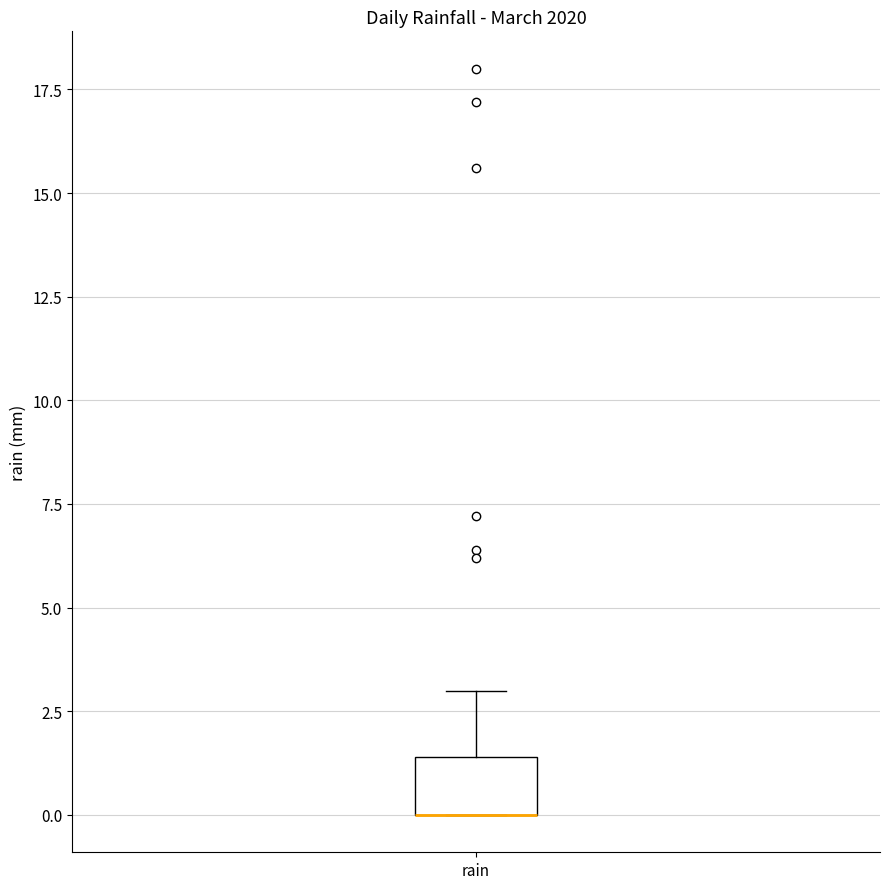

Transcribe this box plot: give where the median line is, the range the box spans, and where the two whiskers end, as read against the y-axis. The values are not printed on the chart, so give them approximately, as read against the axis.

median 0.0 (drawn on the box's lower edge), box 0.0 to 1.5, whiskers 0.0 to 3.0